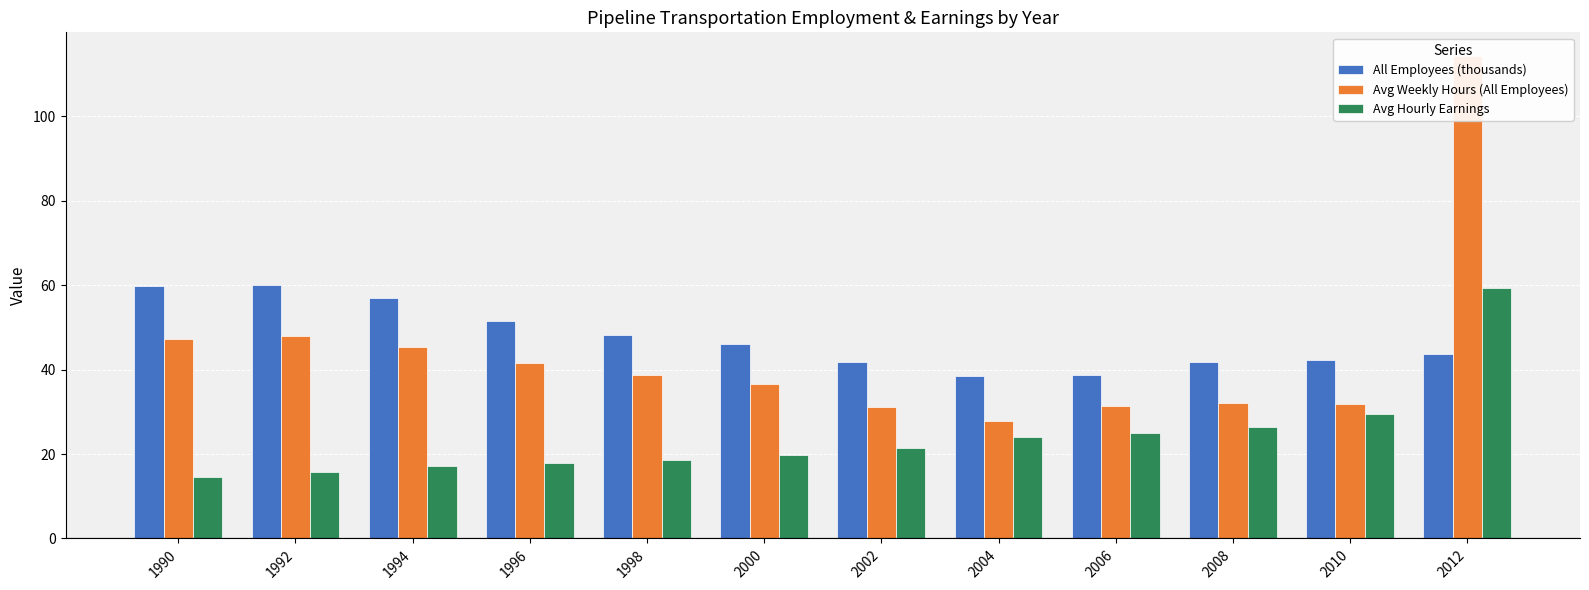

Reading right to left, extract all data points from this chart.

All Employees (thousands): 2012=43.7	2010=42.3	2008=41.7	2006=38.7	2004=38.4	2002=41.7	2000=46.0	1998=48.1	1996=51.4	1994=57.0	1992=60.1	1990=59.8
Avg Weekly Hours (All Employees): 2012=114.2	2010=31.9	2008=32.0	2006=31.4	2004=27.9	2002=31.1	2000=36.6	1998=38.8	1996=41.5	1994=45.4	1992=48.0	1990=47.1
Avg Hourly Earnings: 2012=59.2	2010=29.6	2008=26.4	2006=24.9	2004=23.9	2002=21.5	2000=19.9	1998=18.5	1996=17.8	1994=17.1	1992=15.7	1990=14.5